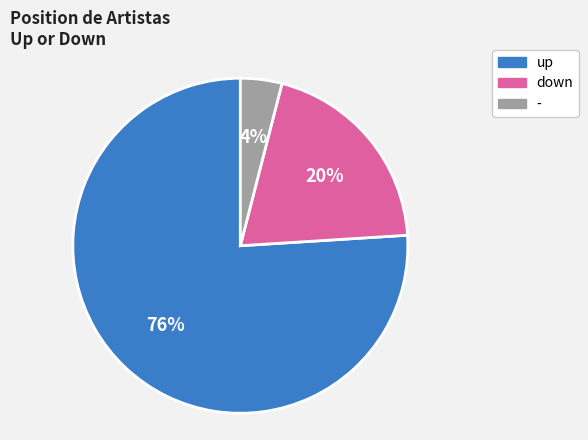

Does any single category account for the majority?

Yes